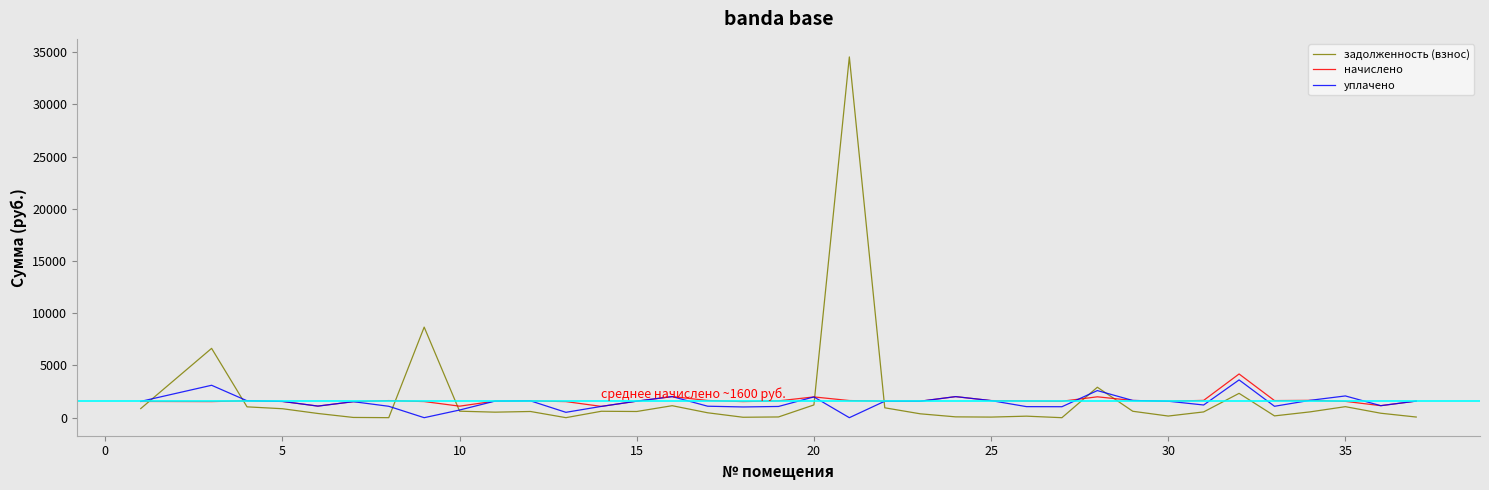

Which series has the largest range (max minus min)?

задолженность (взнос)